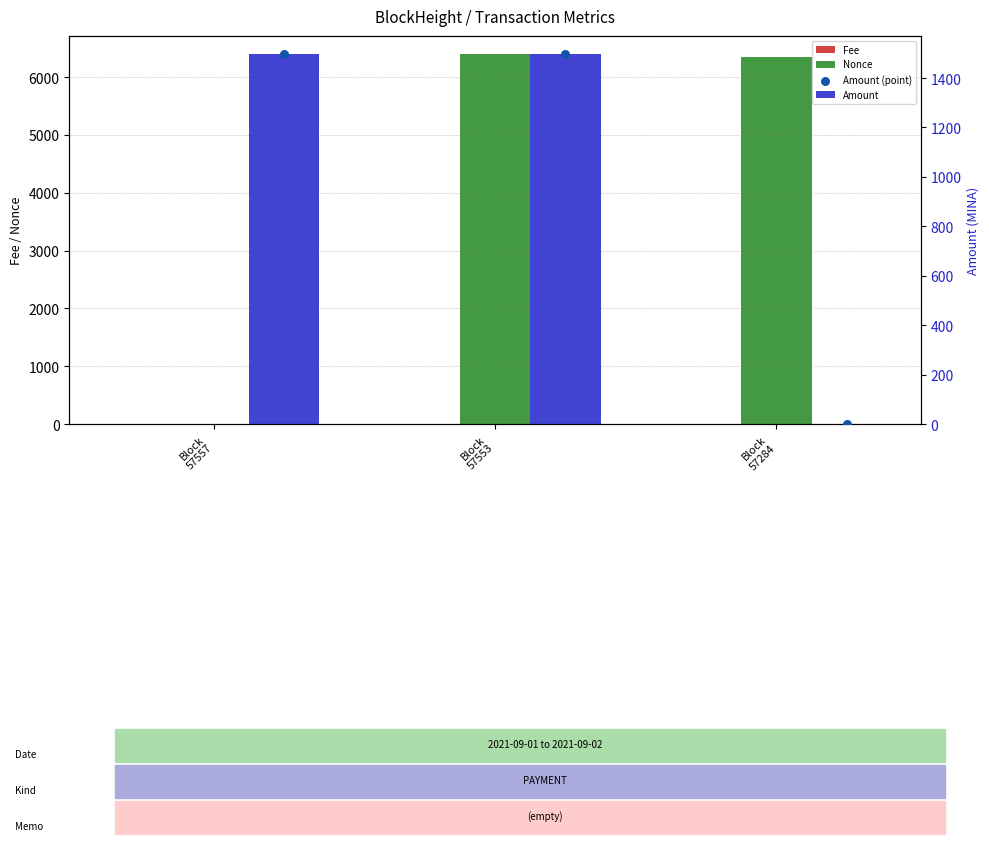

Is the value of Nonce at Block
57553 greater than the value of Amount at Block
57553?

Yes